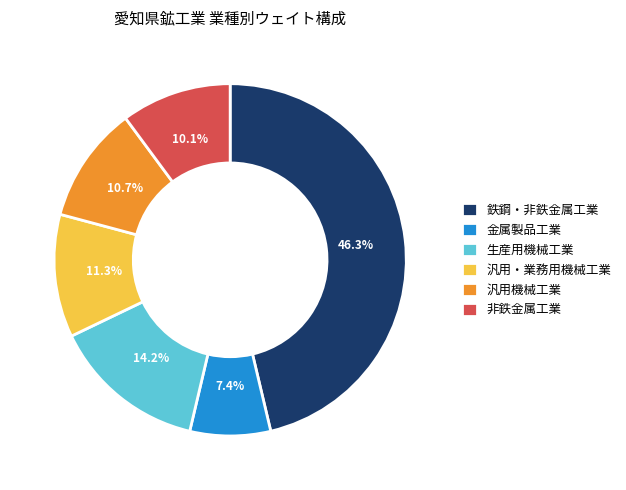

How many segments does this pie chart have?

6